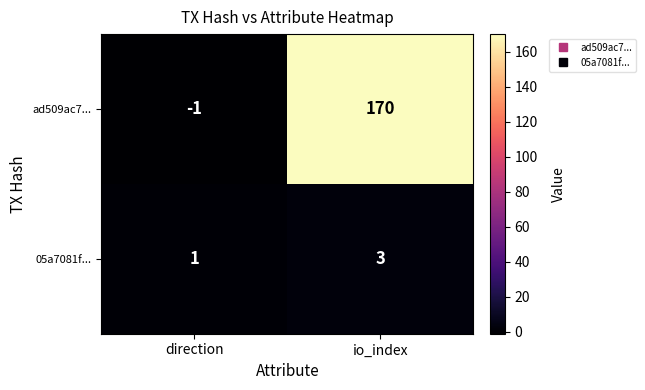

True or false: 05a7081f... has a value of 3 at io_index.

True